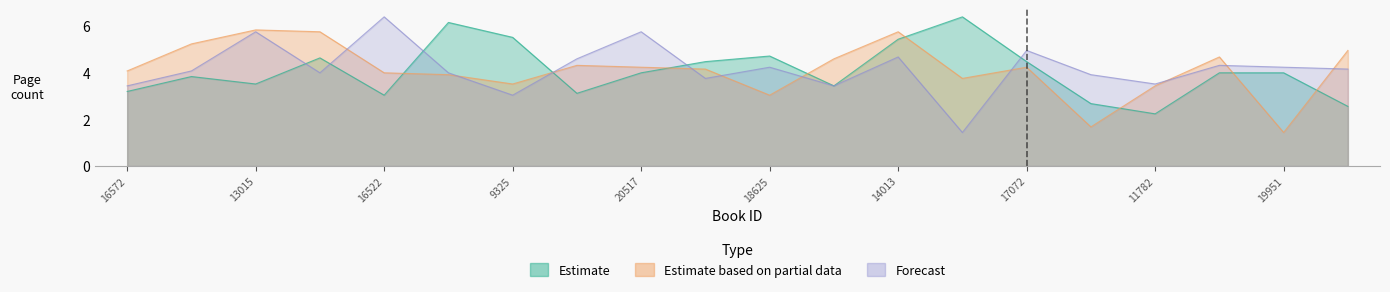

What is the average value of the Estimate based on partial data series?

4.1